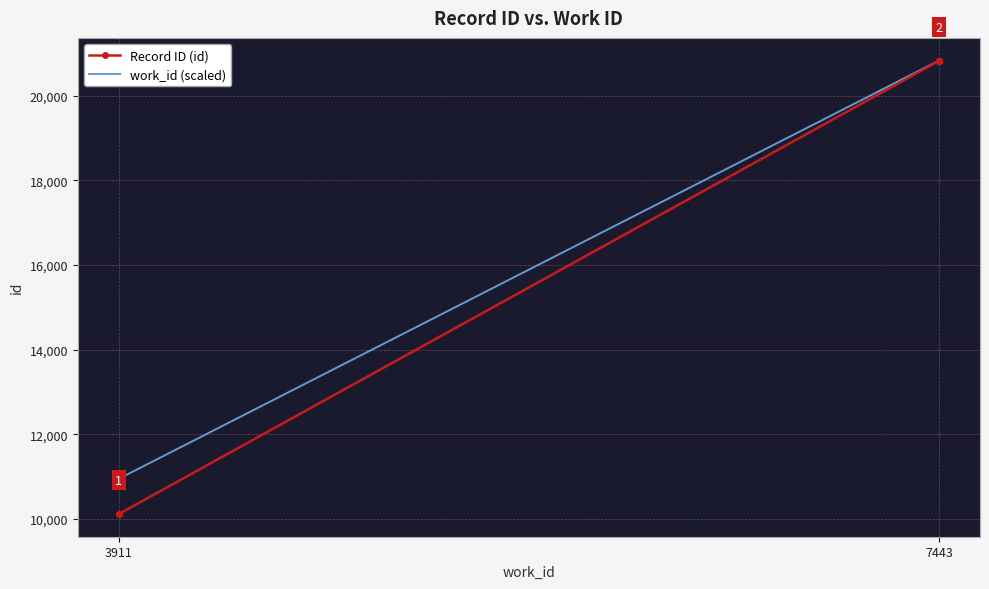

What are all the series names shown in the legend?

Record ID (id), work_id (scaled)